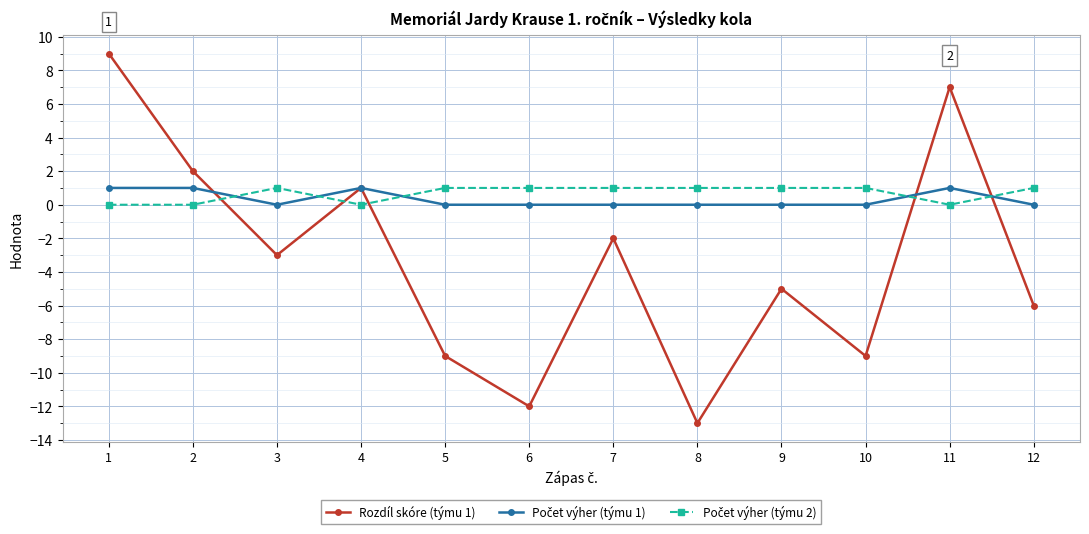

What is the total value across all series at 6?

-11